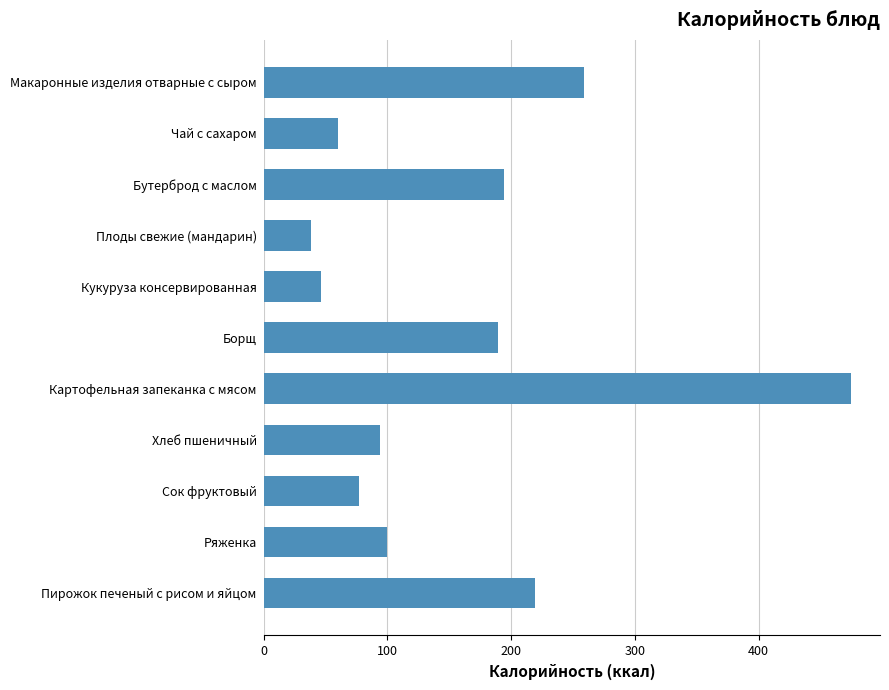

What is the average value?

159.2